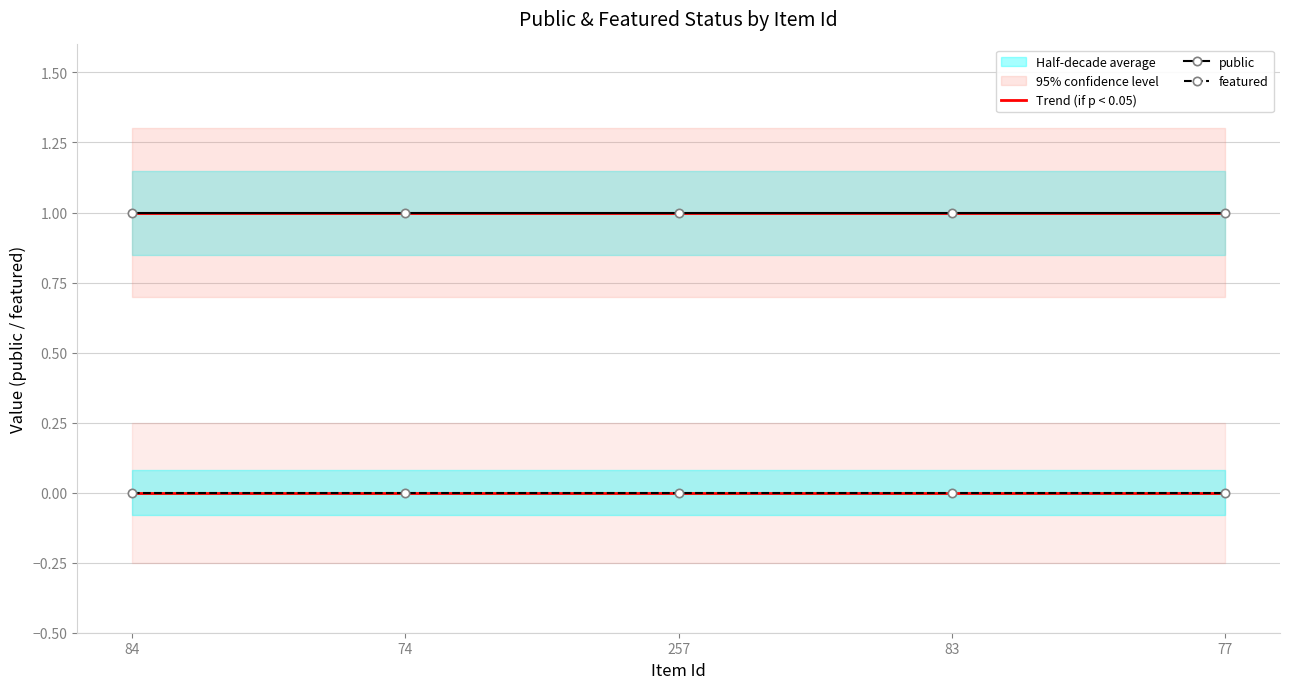

Between 77 and 257, which is larger?

257